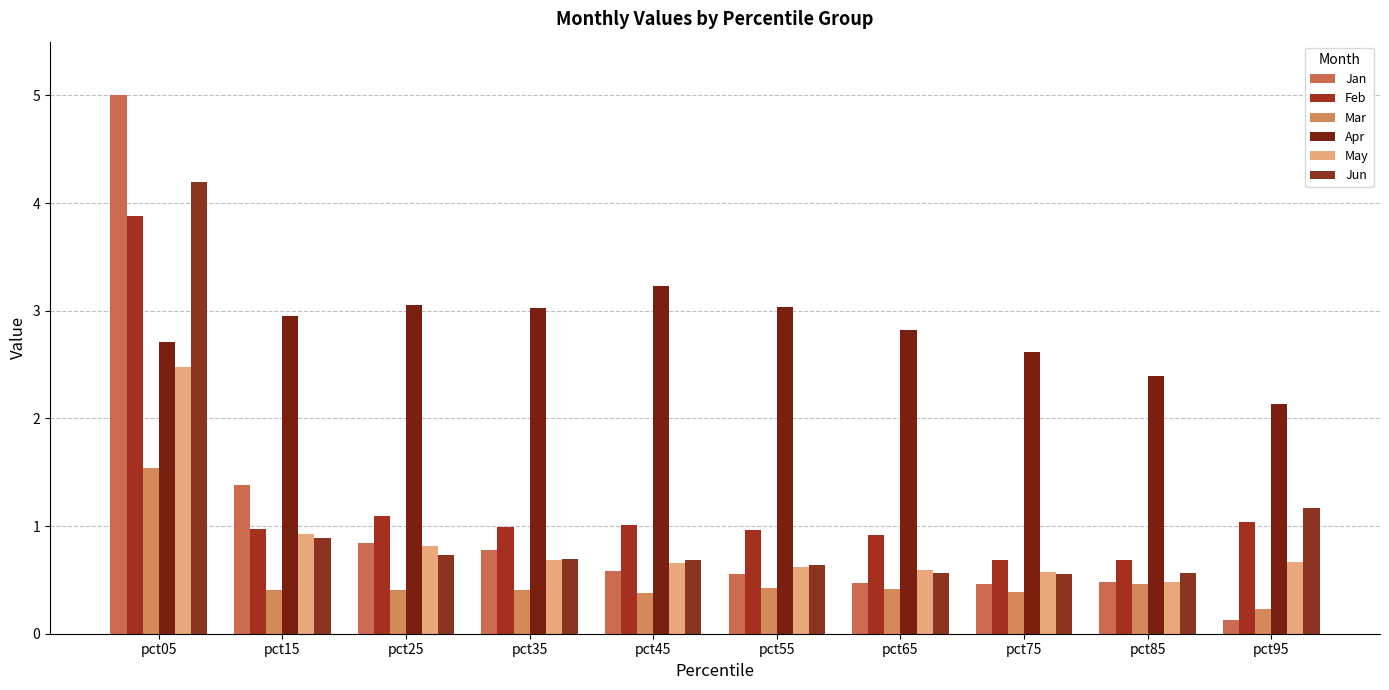

Which has a higher value, pct65 or pct45?

pct45